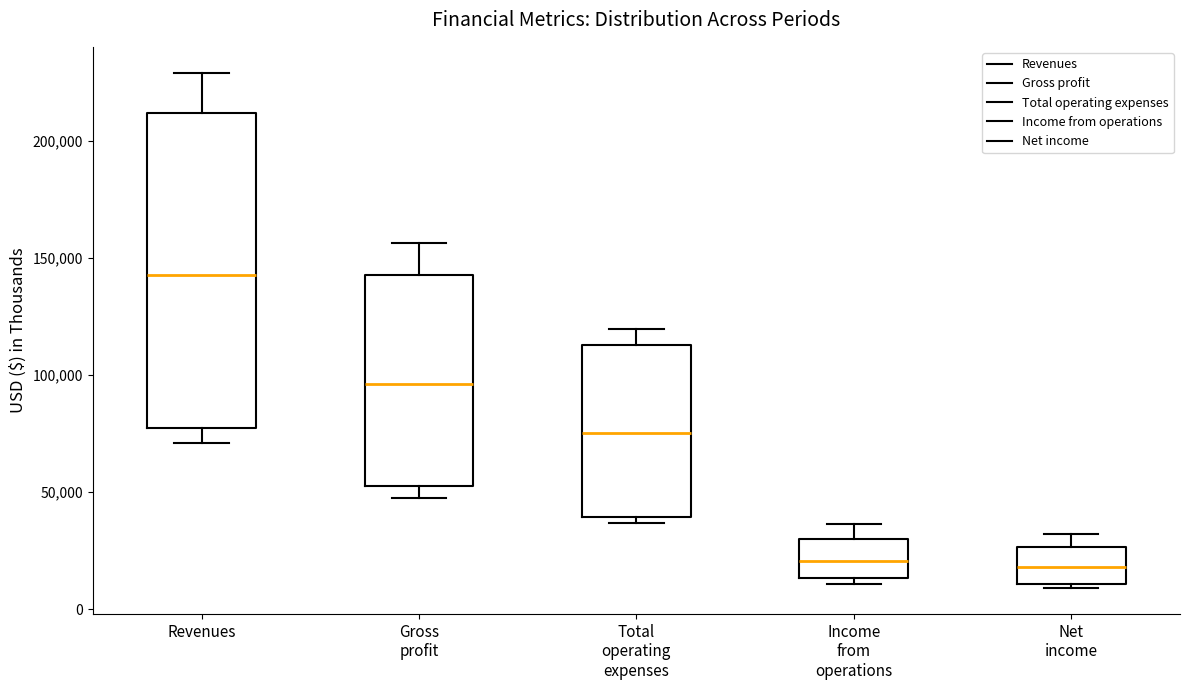

Which box is the tallest, from its lower edge to its upper edge?

Revenues